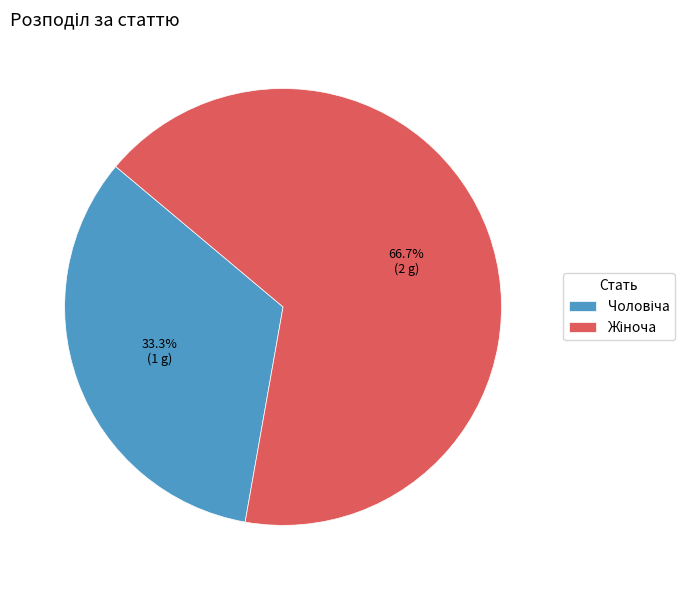

Is there any slice that represents more than half of the pie?

Yes